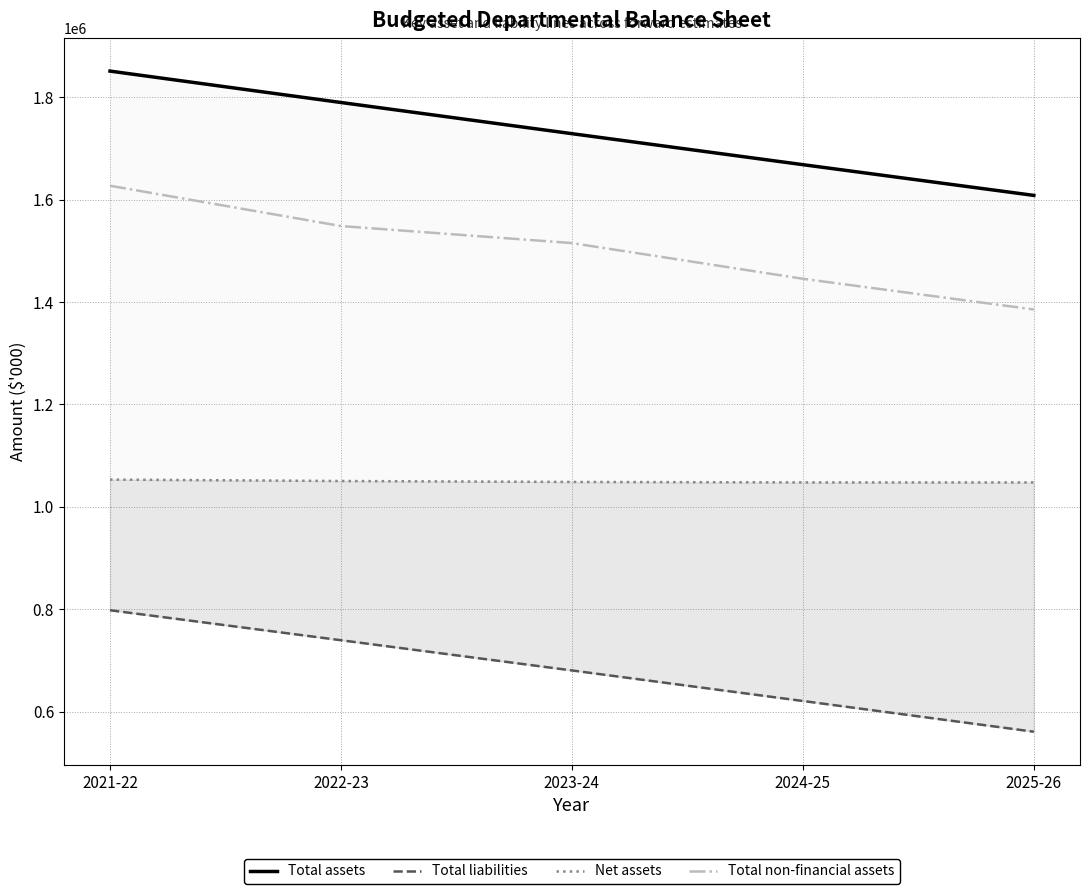

Is this an area chart (filled region under the line)?

No